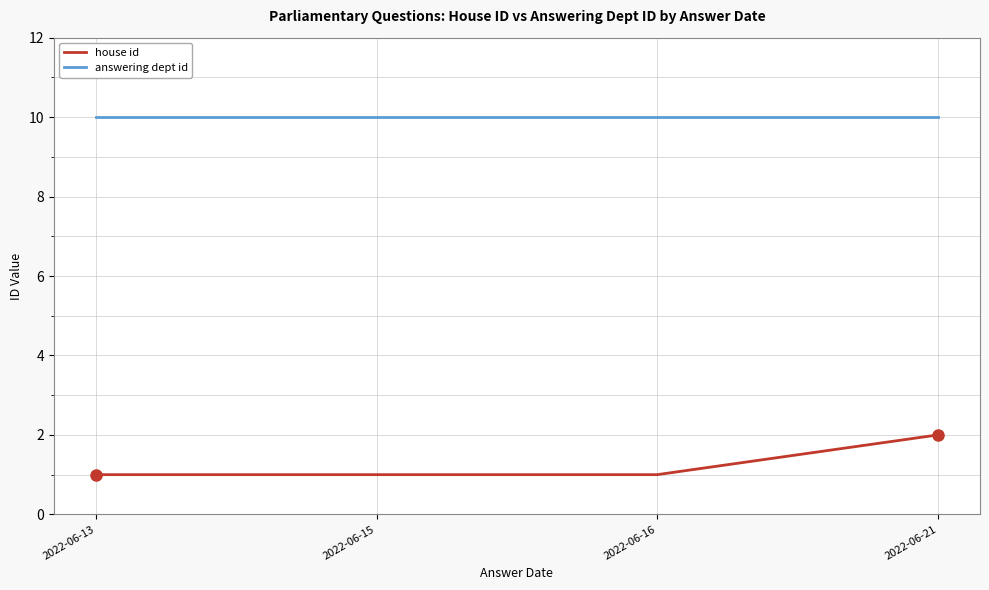

What value does the house id series have at 2022-06-21?

2